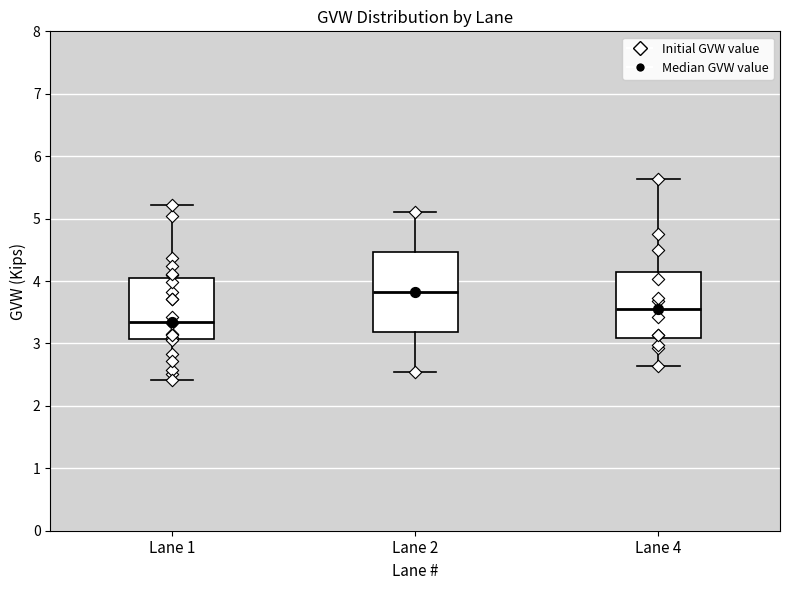

Where does the lower whisker of the box for Lane 1 end on the y-axis? The values are not printed on the chart, so give them approximately, as read against the axis.

2.4